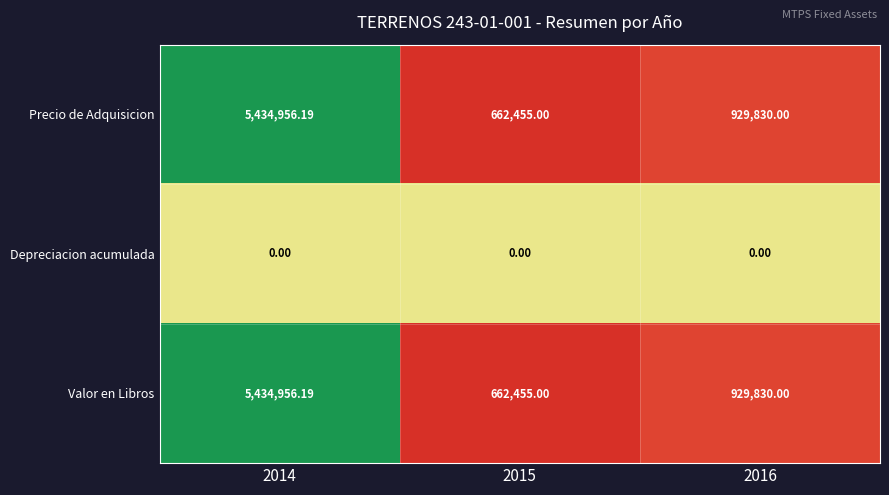

Is the value of Depreciacion acumulada at 2015 greater than the value of Valor en Libros at 2016?

No